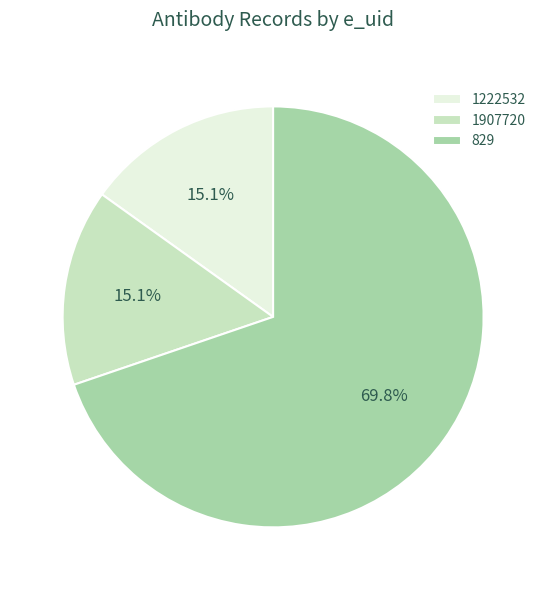

To the nearest percent, what is the average slice percentage?

33%